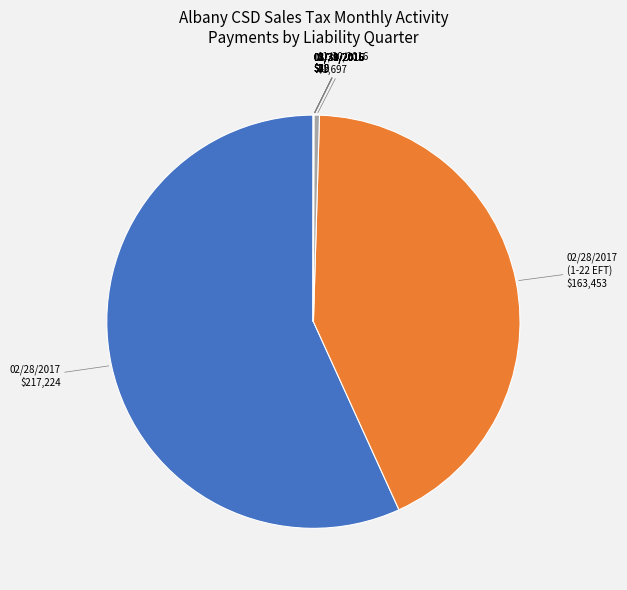

Is it true that 02/28/2017 is 57% of the pie?

True